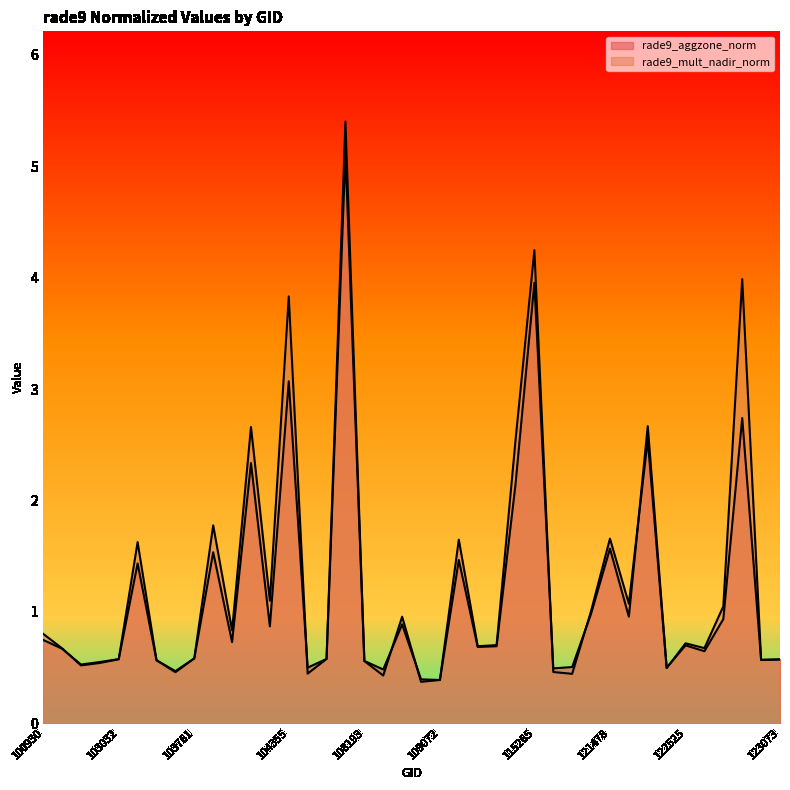

What is the value of the rade9_mult_nadir_norm point at the 17th from the left?

5.1